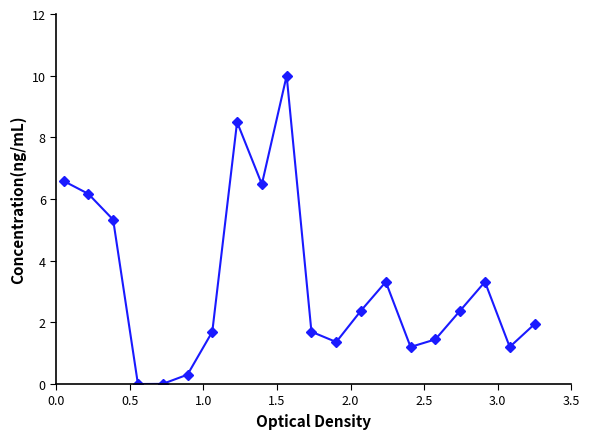

What is the value of the 20th point from the left?

1.9